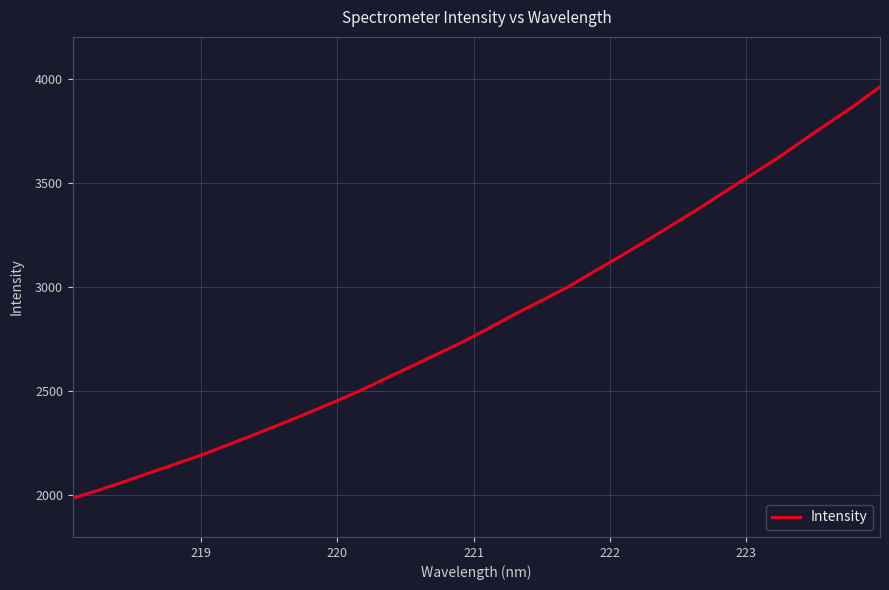

How many categories are shown in the chart?

32